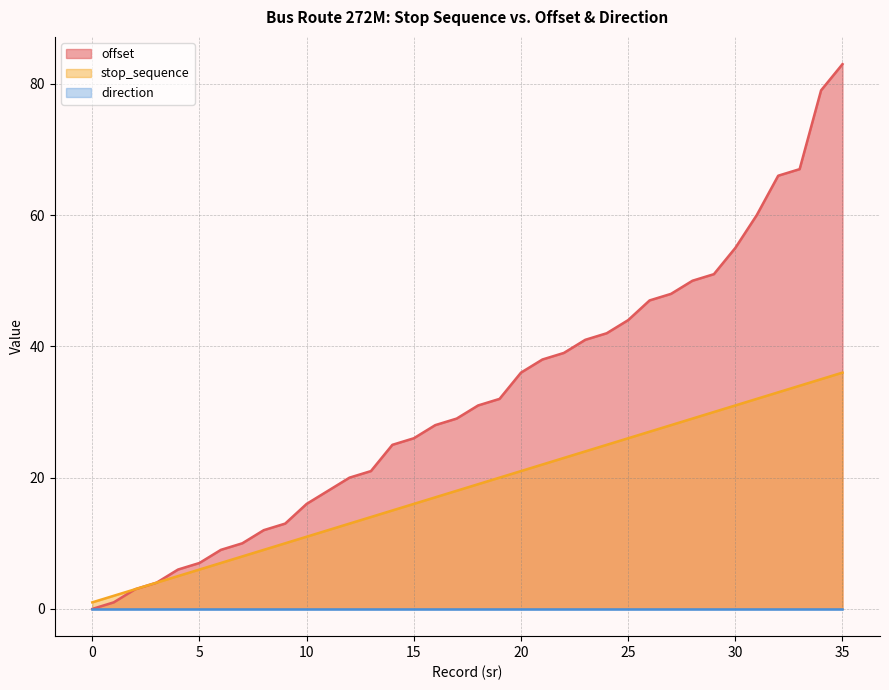

Which series changed the most between 18 and 34?

offset